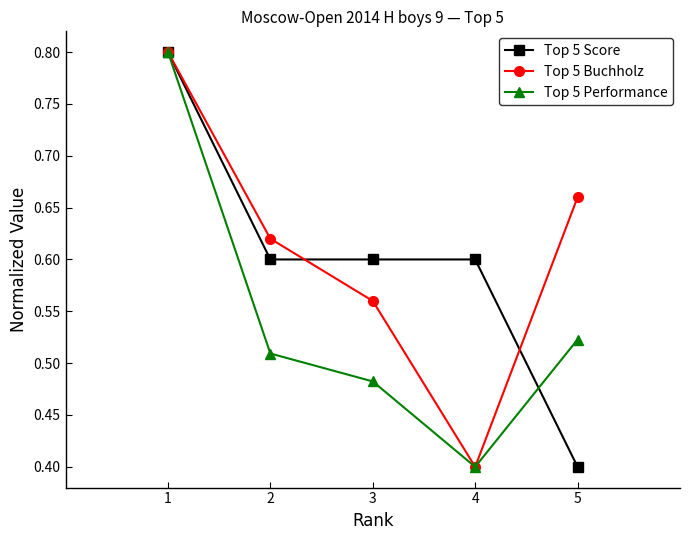

What are all the series names shown in the legend?

Top 5 Score, Top 5 Buchholz, Top 5 Performance